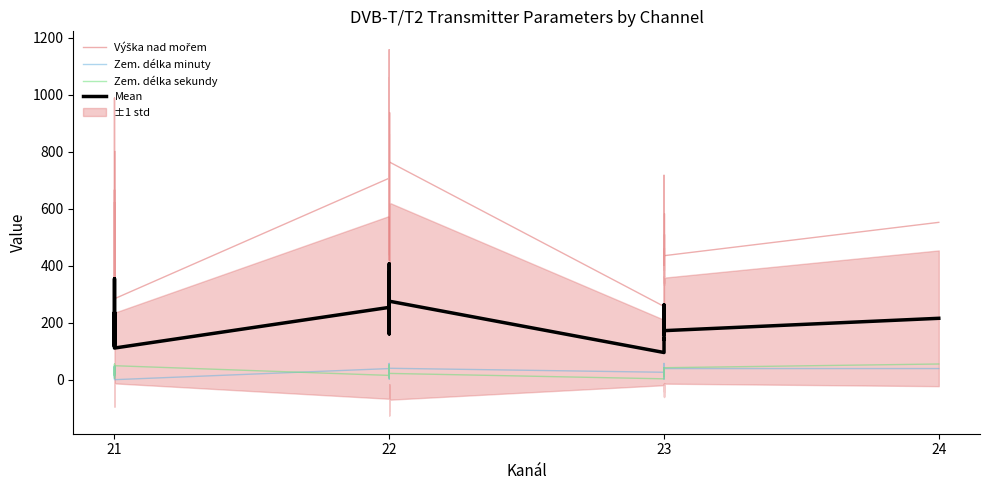

True or false: Výška nad mořem and Zem. délka sekundy cross at least once.

False